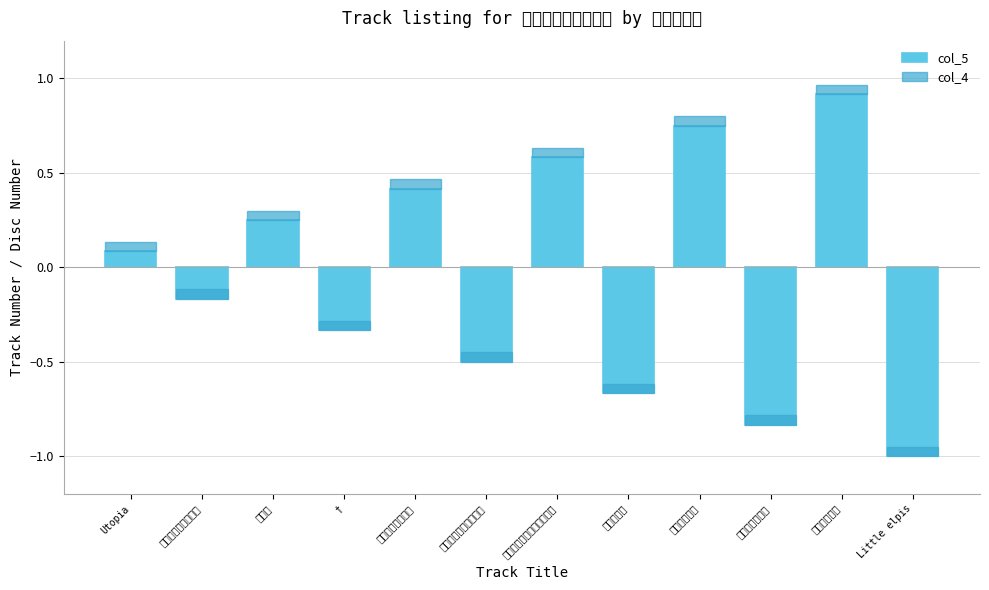

What is the sum of all col_4 values?

0.6